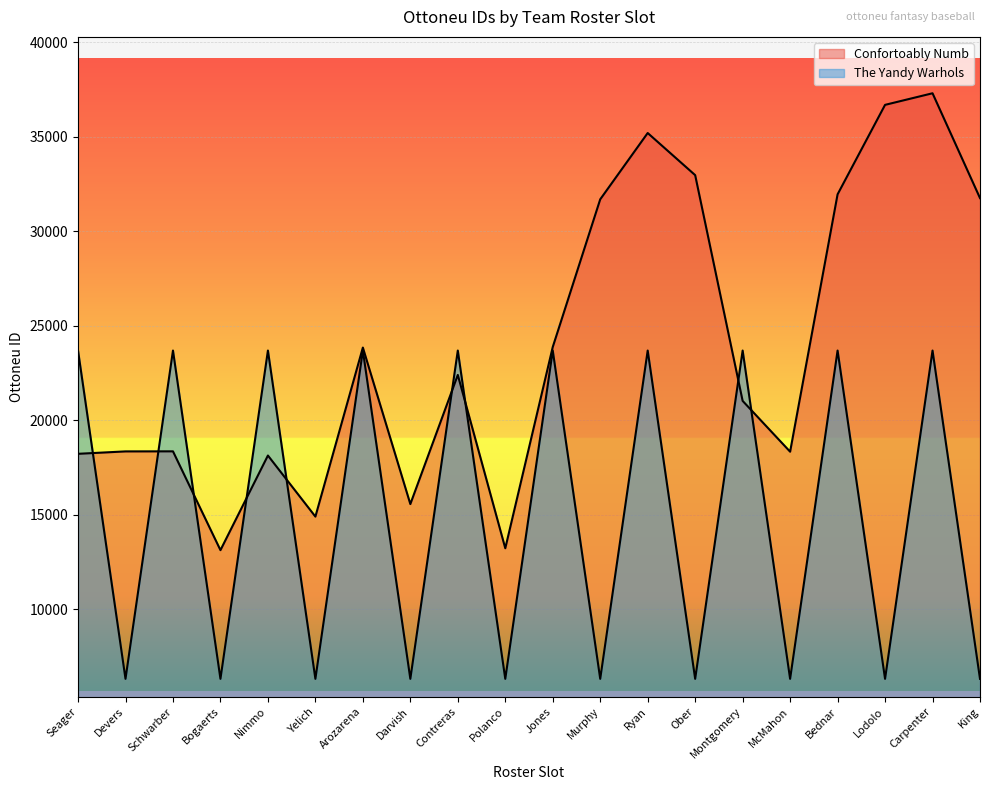

What is the value of the Confortoably Numb point at the 9th from the left?

22391